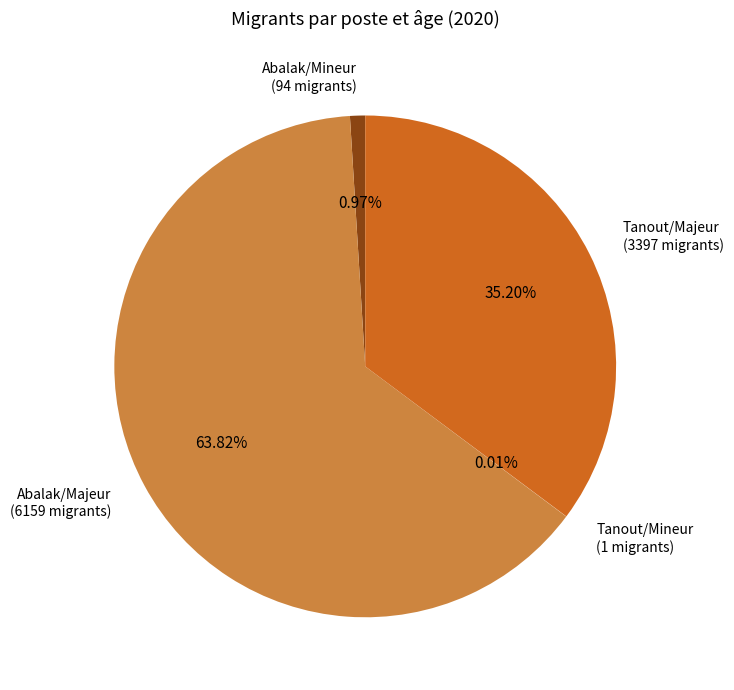

Is Abalak/Majeur the majority of the pie?

Yes